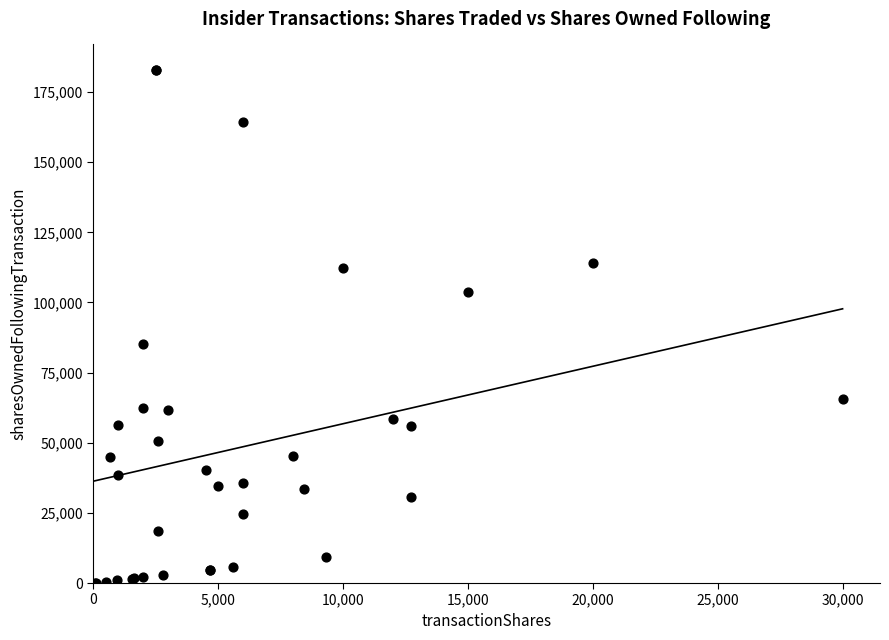

What Y value in the scatter plot is closest to 91450?

85116